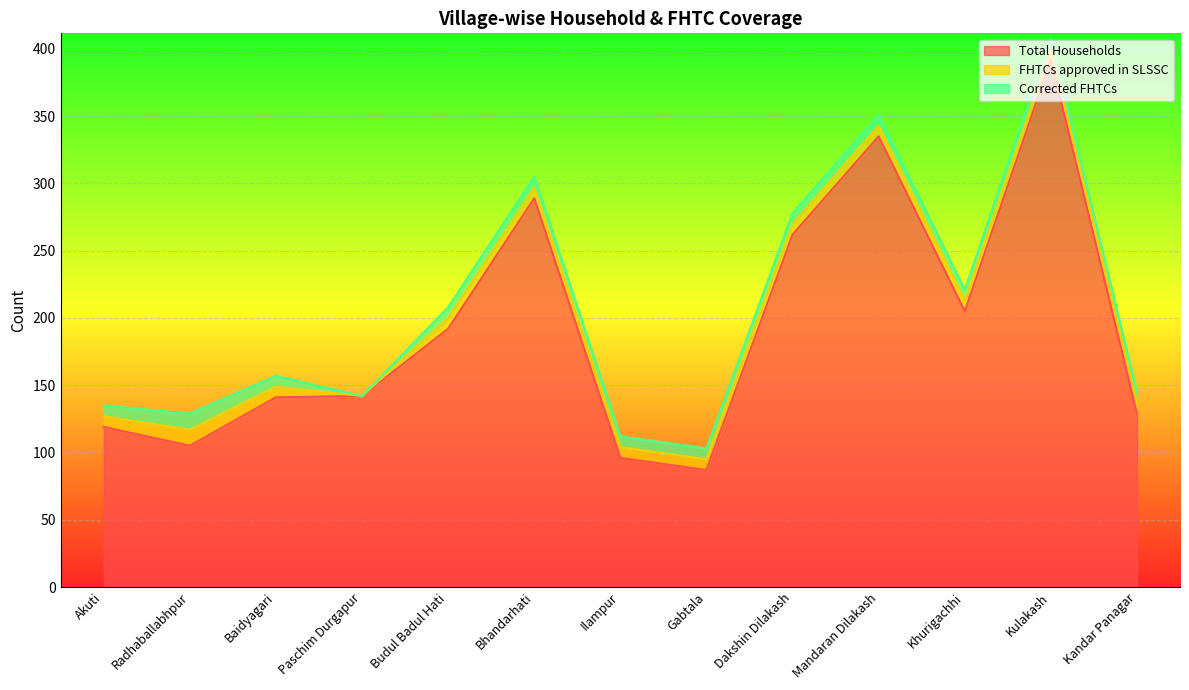

Is it true that Corrected FHTCs equals 8 at Kulakash?

True